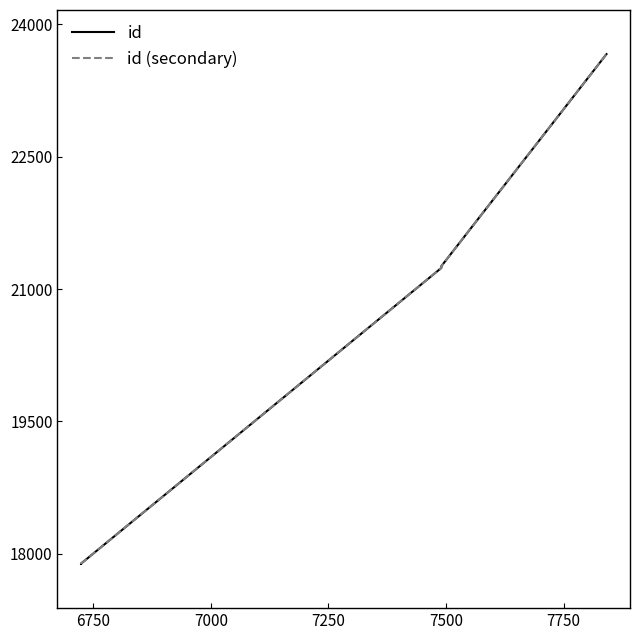

Is this an area chart (filled region under the line)?

No